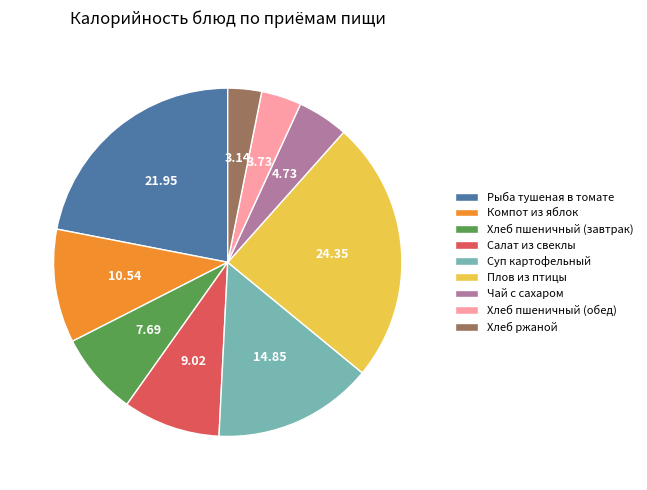

What is the ratio of the value at Чай с сахаром to the value at Хлеб пшеничный (обед)?

1.3